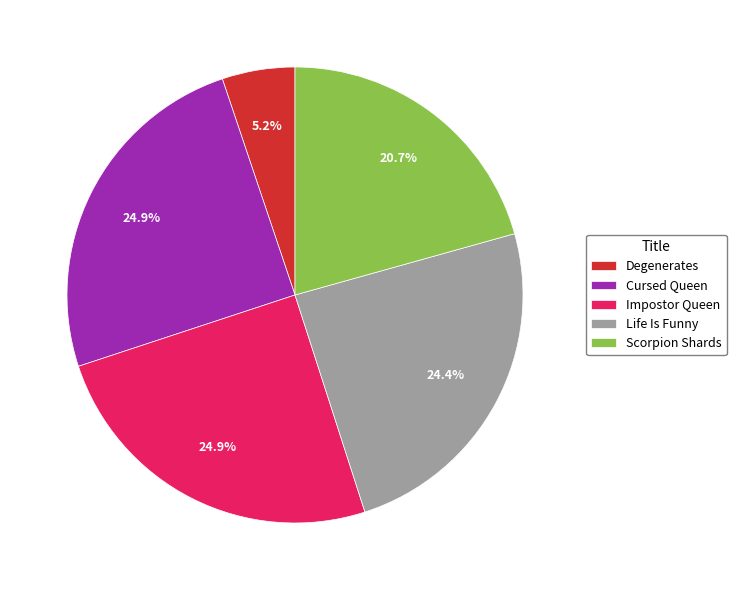

What percentage is the Life Is Funny slice, to the nearest percent?

24%